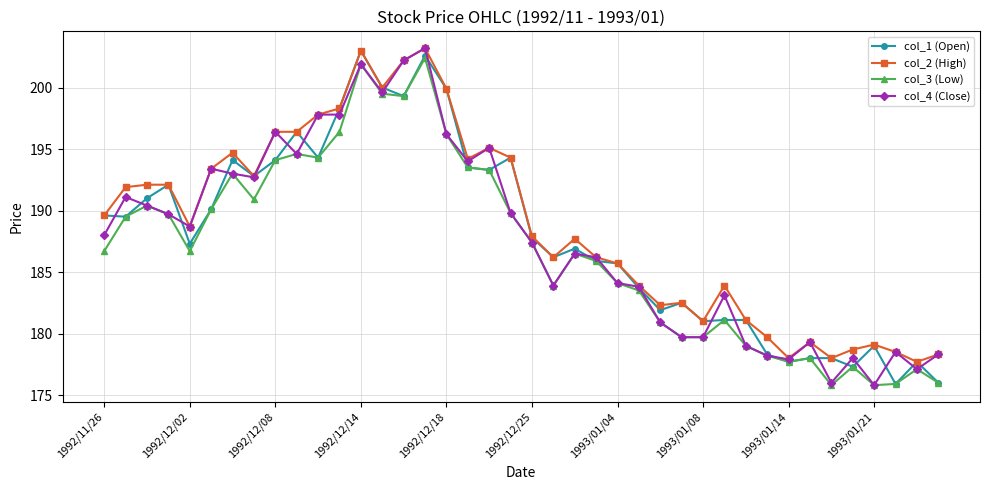

What is the greatest value displayed?

203.2